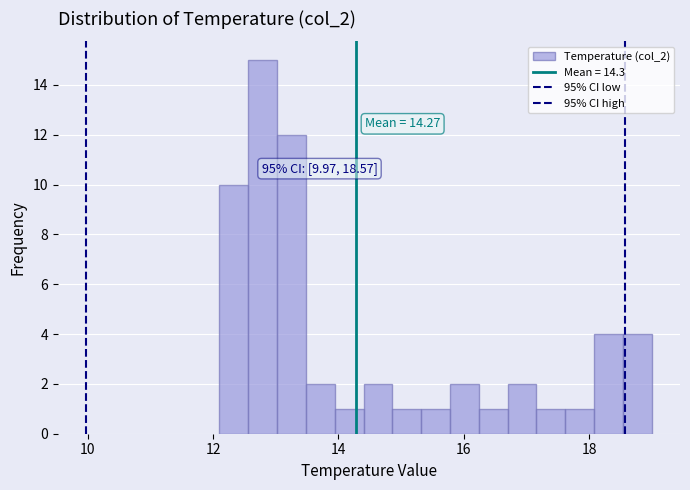

Read against the x-axis, roughly where is the centre of the tallest bar?

12.8